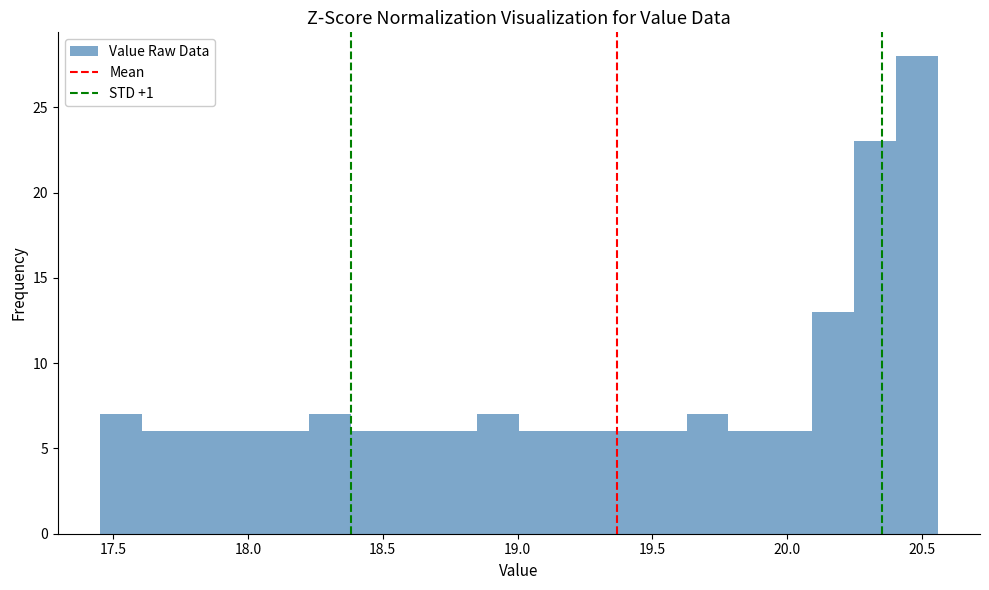

Read against the x-axis, roughly where is the centre of the tallest bar?

20.50